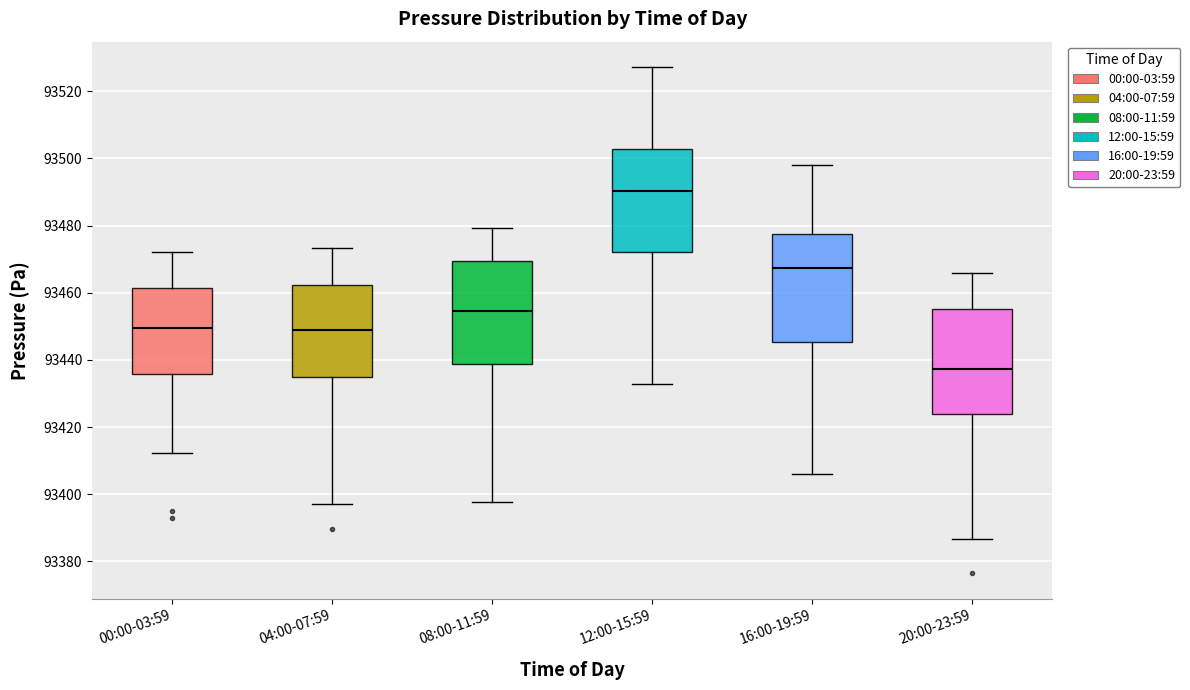

Reading left to right, read every box against the y-axis: the position of its median line, the range the box covers, and the ends of its whiskers. The values are not printed on the chart, so give them approximately, as read against the axis.

00:00-03:59: median 93450, box 93436 to 93462, whiskers 93412 to 93472
04:00-07:59: median 93450, box 93436 to 93462, whiskers 93396 to 93474
08:00-11:59: median 93454, box 93438 to 93470, whiskers 93398 to 93480
12:00-15:59: median 93490, box 93472 to 93502, whiskers 93432 to 93528
16:00-19:59: median 93468, box 93446 to 93478, whiskers 93406 to 93498
20:00-23:59: median 93438, box 93424 to 93456, whiskers 93386 to 93466